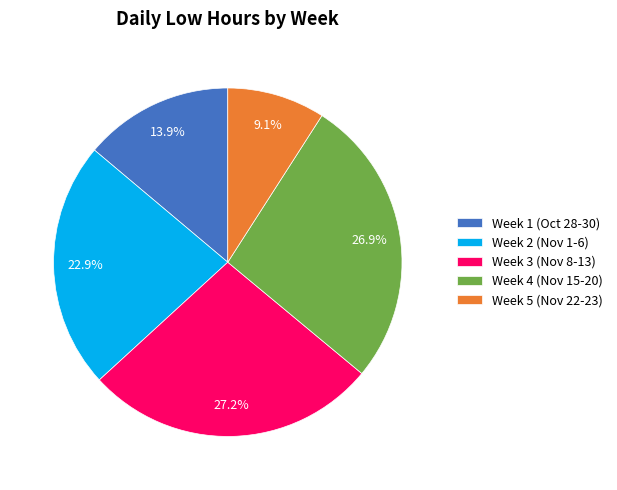

Which category has the smallest portion of the pie?

Week 5 (Nov 22-23)